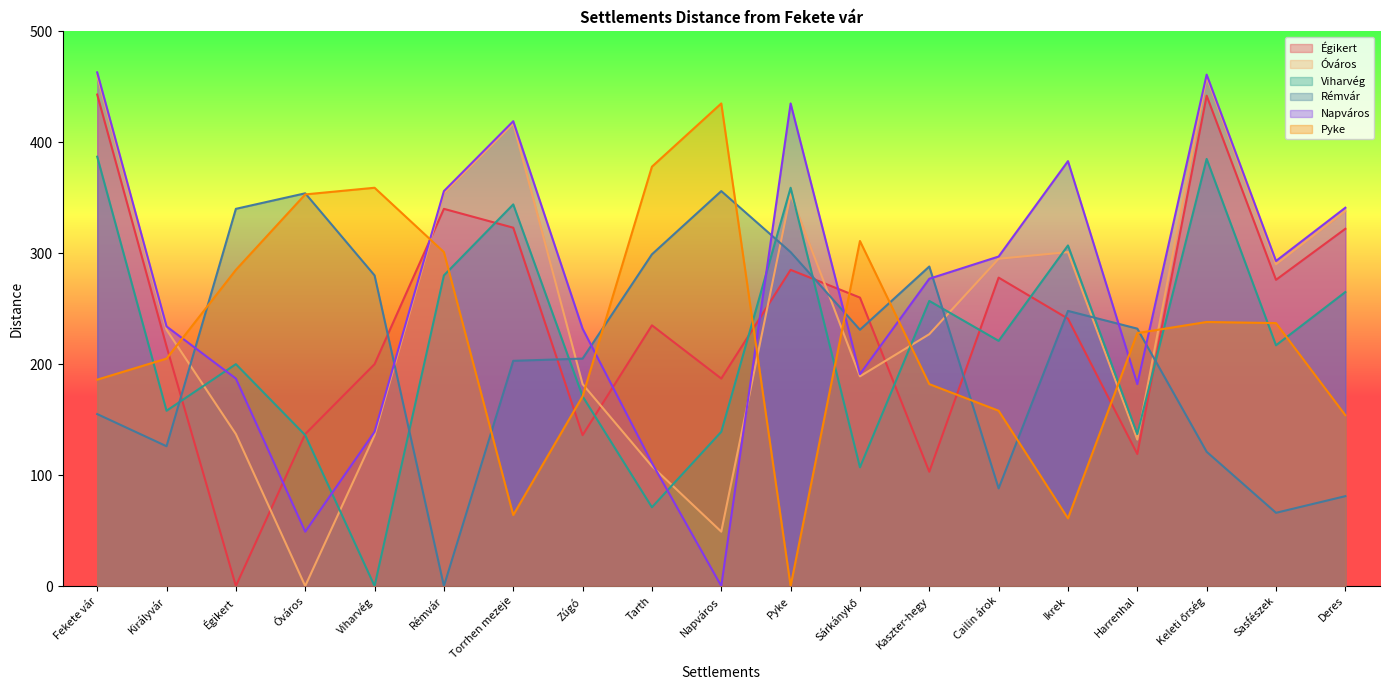

What is the label of the 13th point from the right?

Torrhen mezeje